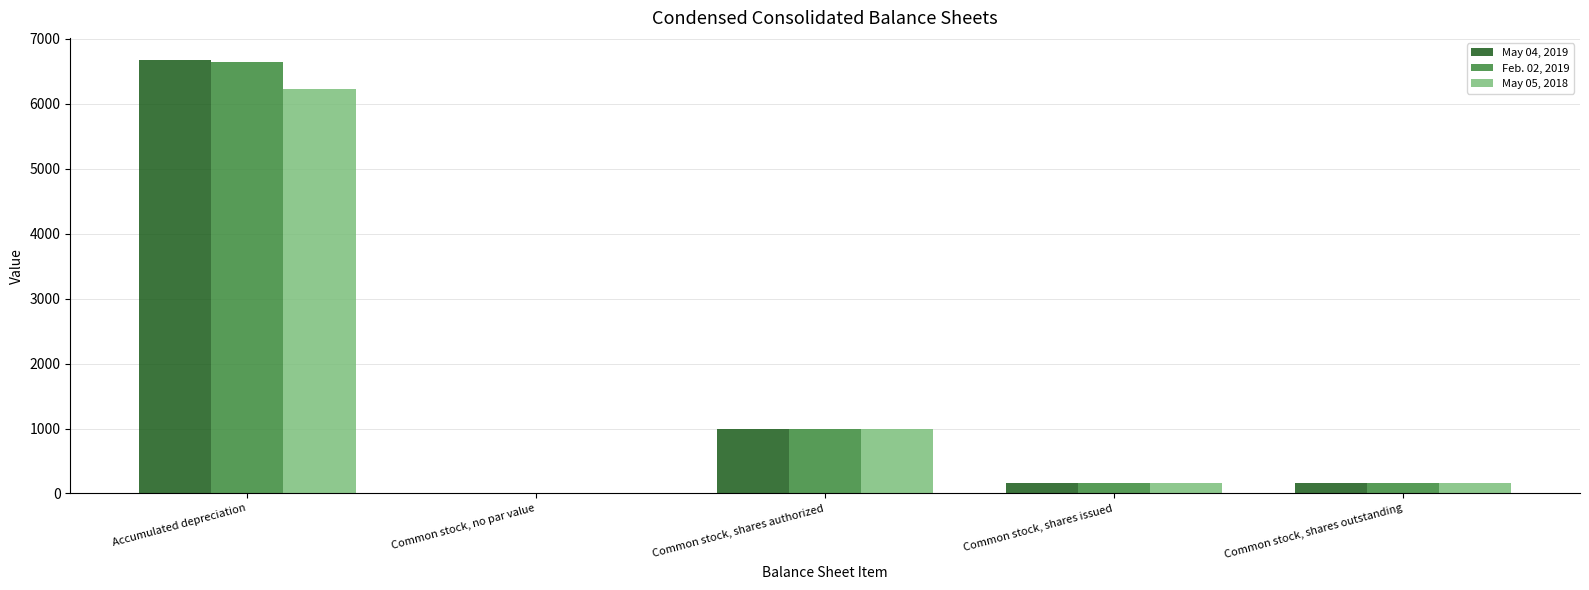

The value of May 04, 2019 at Common stock, shares outstanding is 154.6. True or false?

True